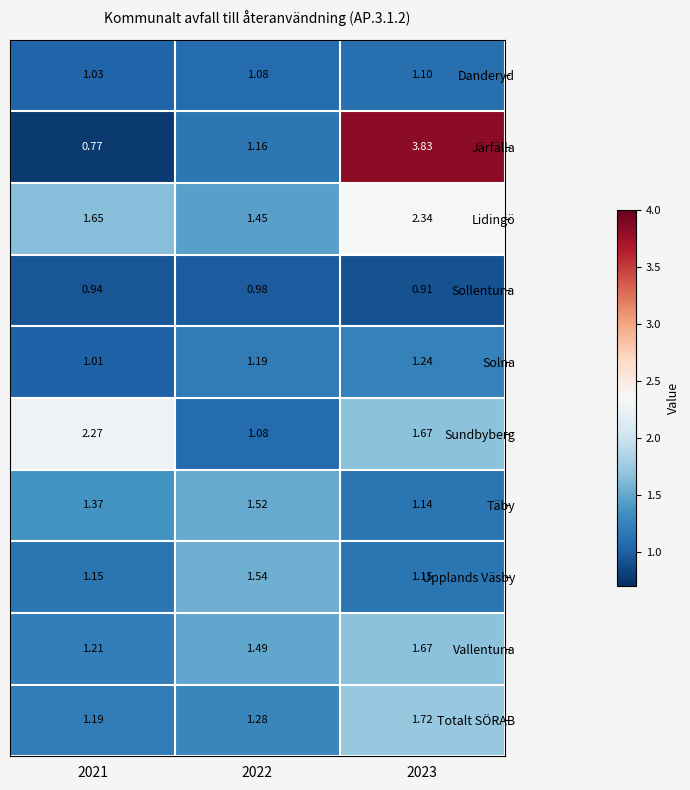

Which series changed the most between 2022 and 2023?

Järfälla